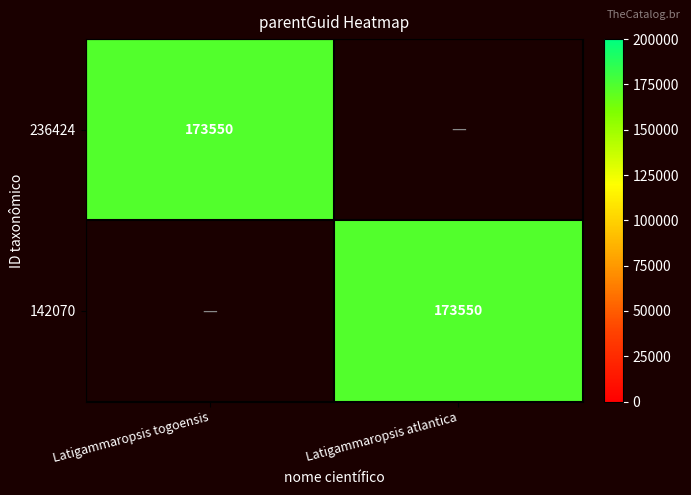

True or false: 236424 has a value of 173550 at Latigammaropsis togoensis.

True